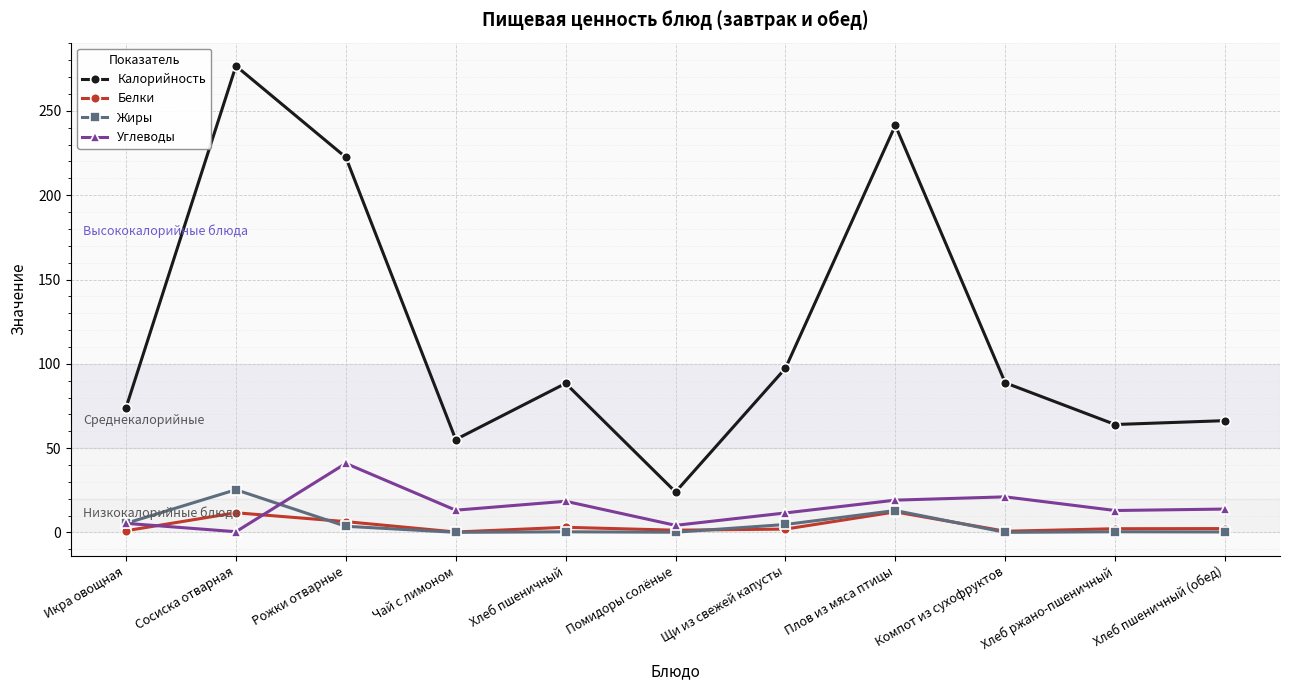

What is the label of the 3rd point from the left?

Рожки отварные